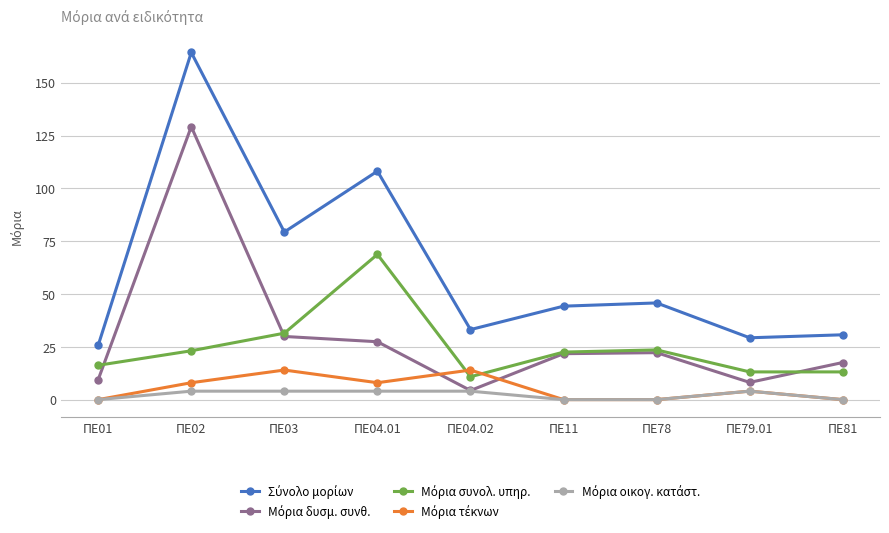

What is the label of the 1st point from the left?

ΠΕ01